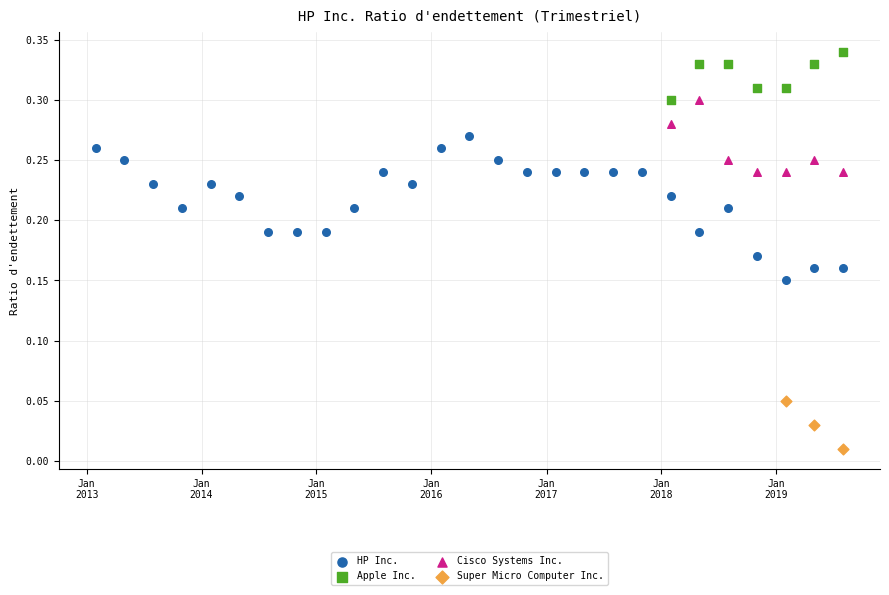

What are all the series names shown in the legend?

HP Inc., Apple Inc., Cisco Systems Inc., Super Micro Computer Inc.